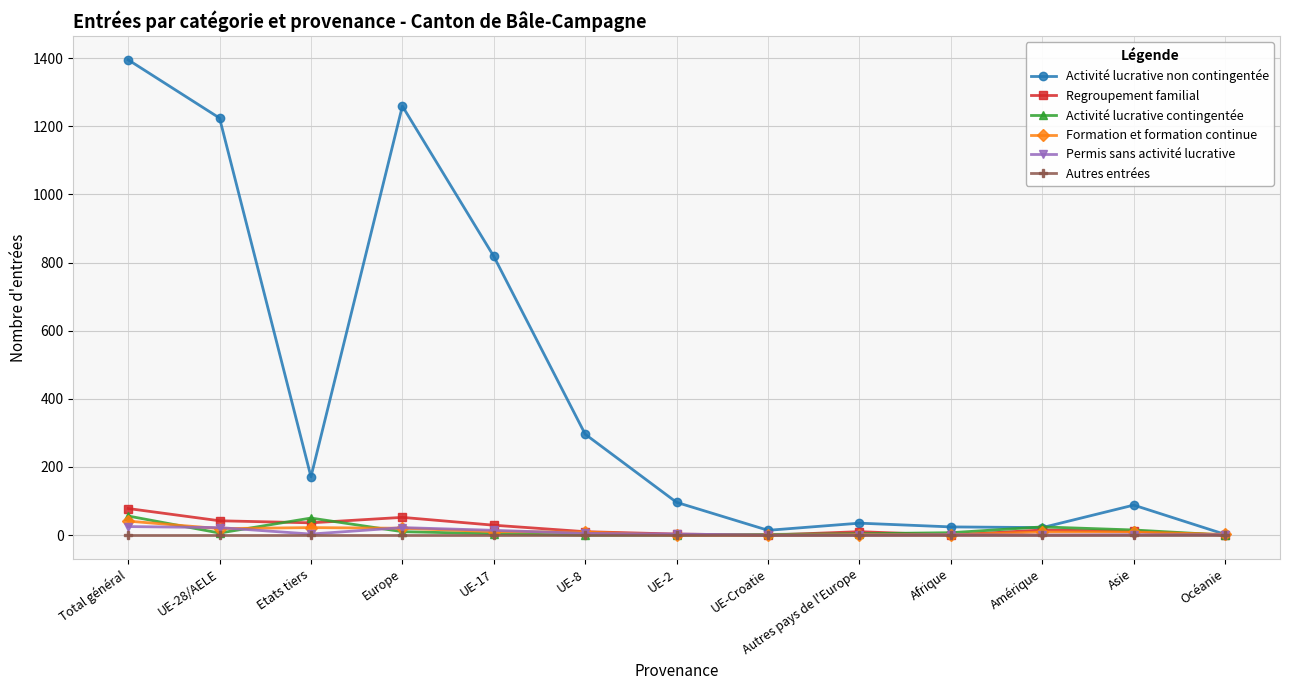

Which series changed the most between Europe and Afrique?

Activité lucrative non contingentée